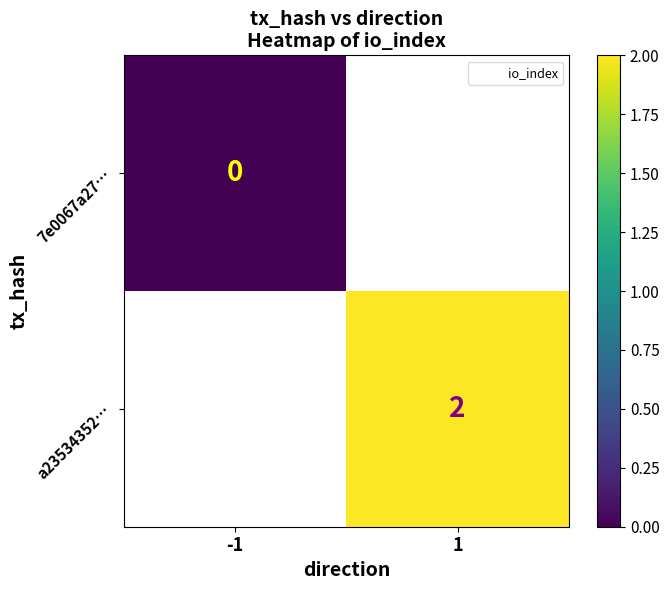

True or false: a23534352… has a value of 2.0 at 1.

True